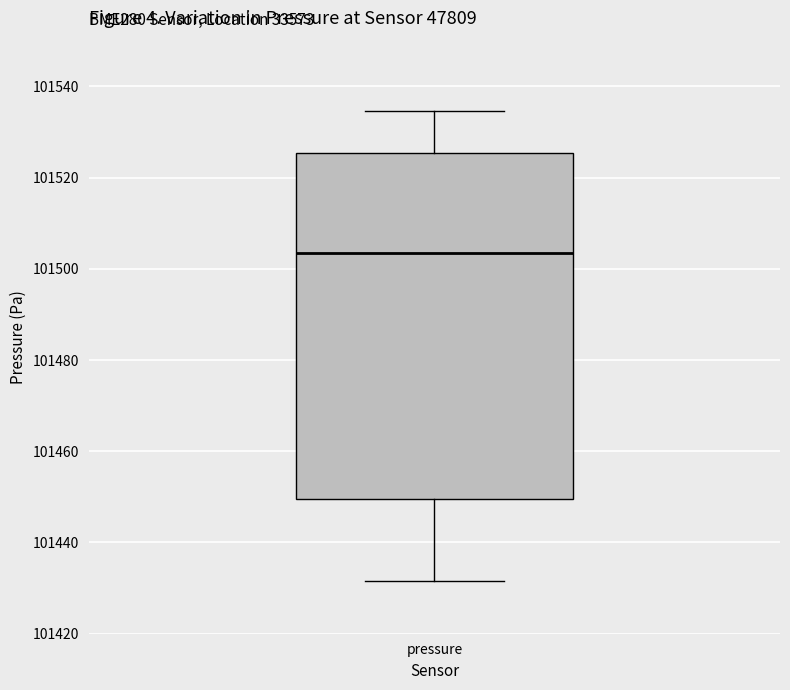

Where is the lower edge of the box for pressure on the y-axis? The values are not printed on the chart, so give them approximately, as read against the axis.

101450